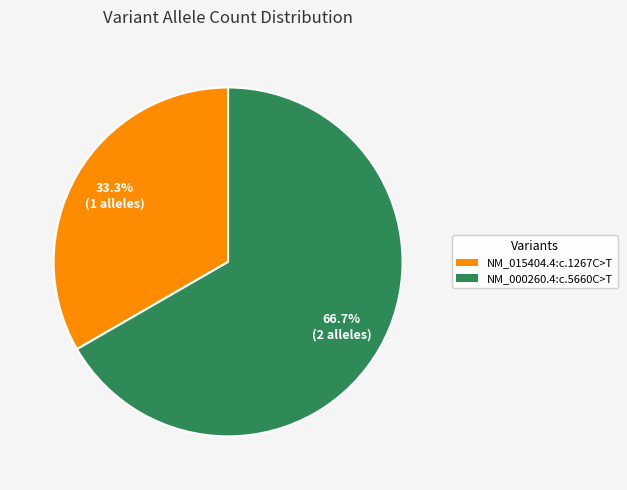

How many segments does this pie chart have?

2